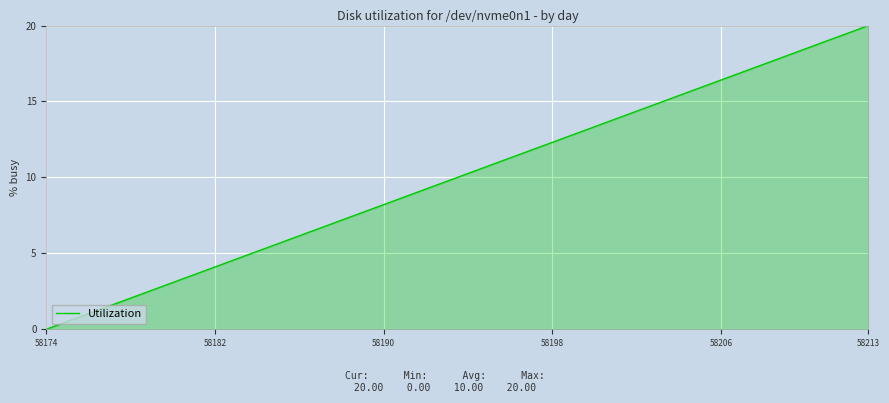

What is the greatest value displayed?

20.0